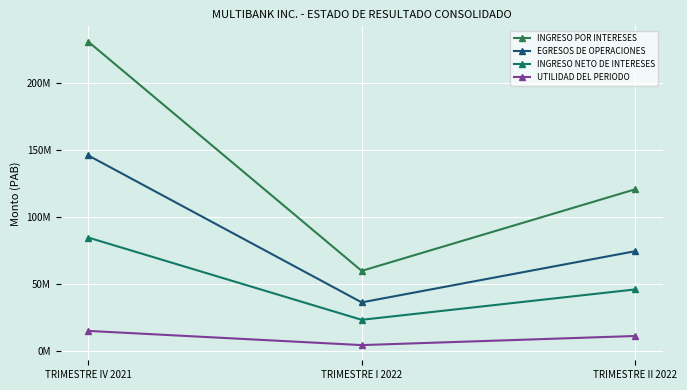

Does the chart have visible grid lines?

Yes